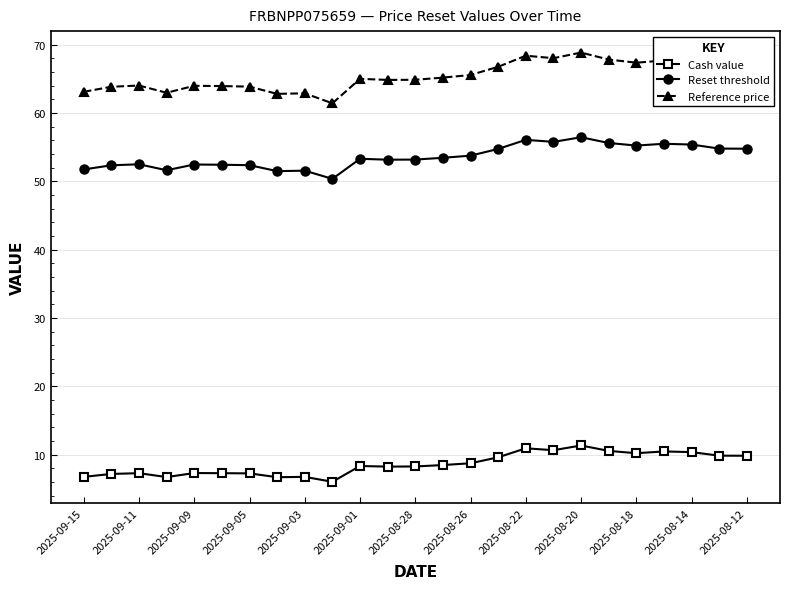

What is the sum of all Reset threshold values?

1339.7